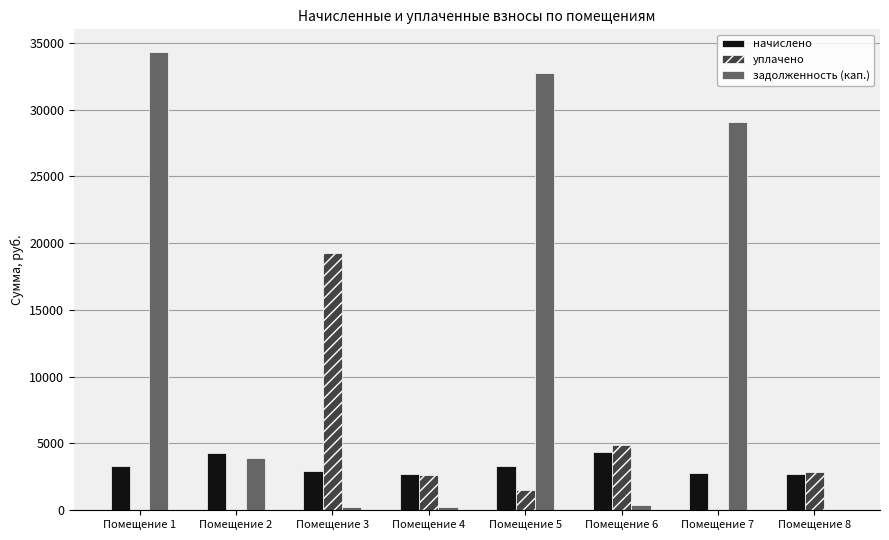

What is the total value across all series at Помещение 1?

37612.9